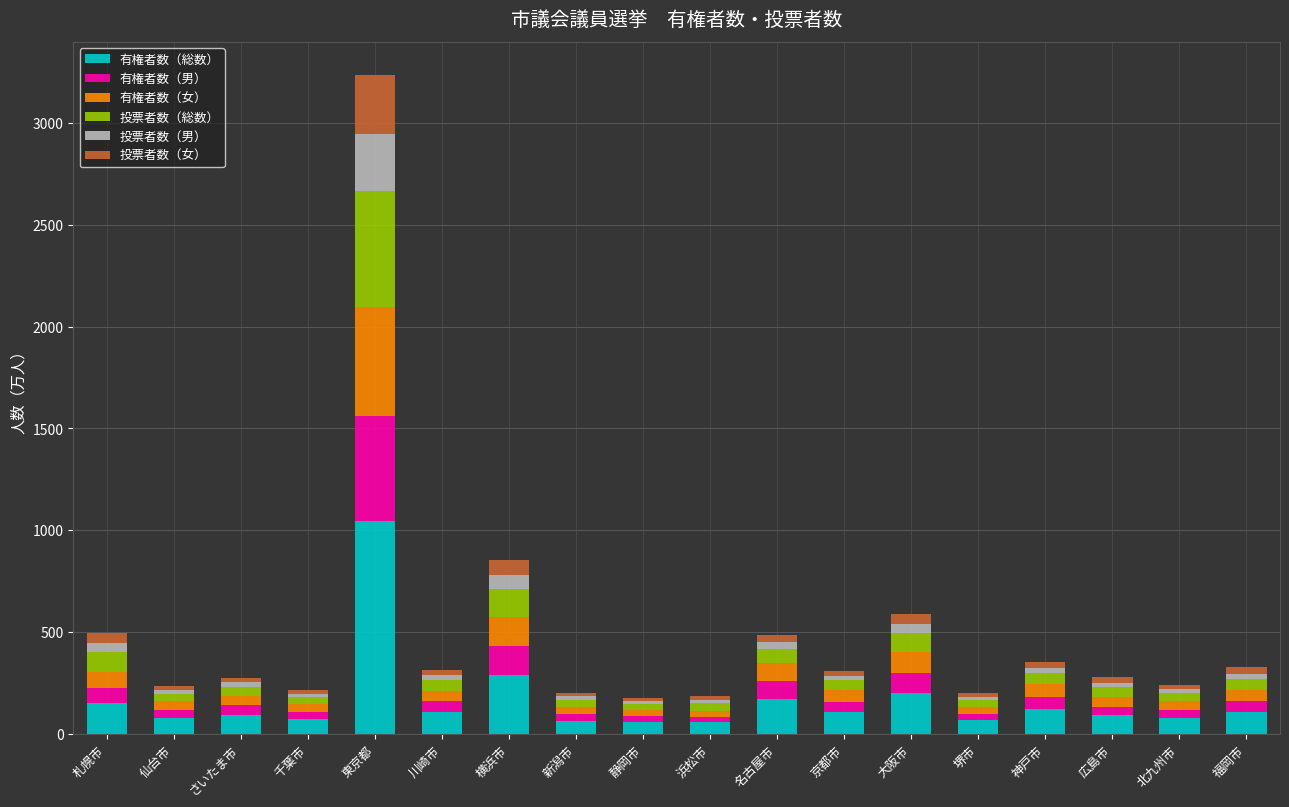

Count the number of categories in the chart.

18